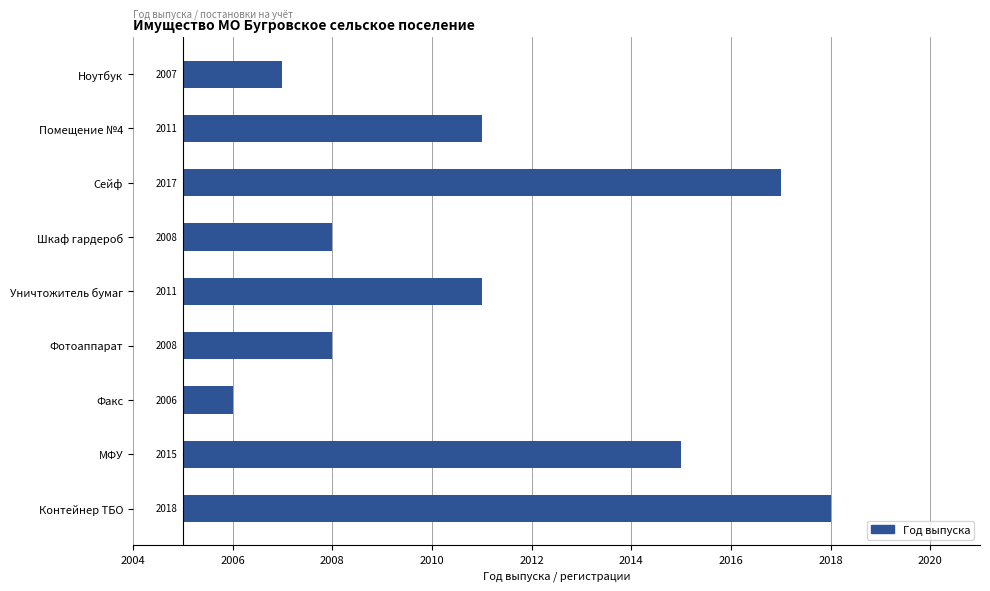

What is the value of the 8th bar from the left?

10